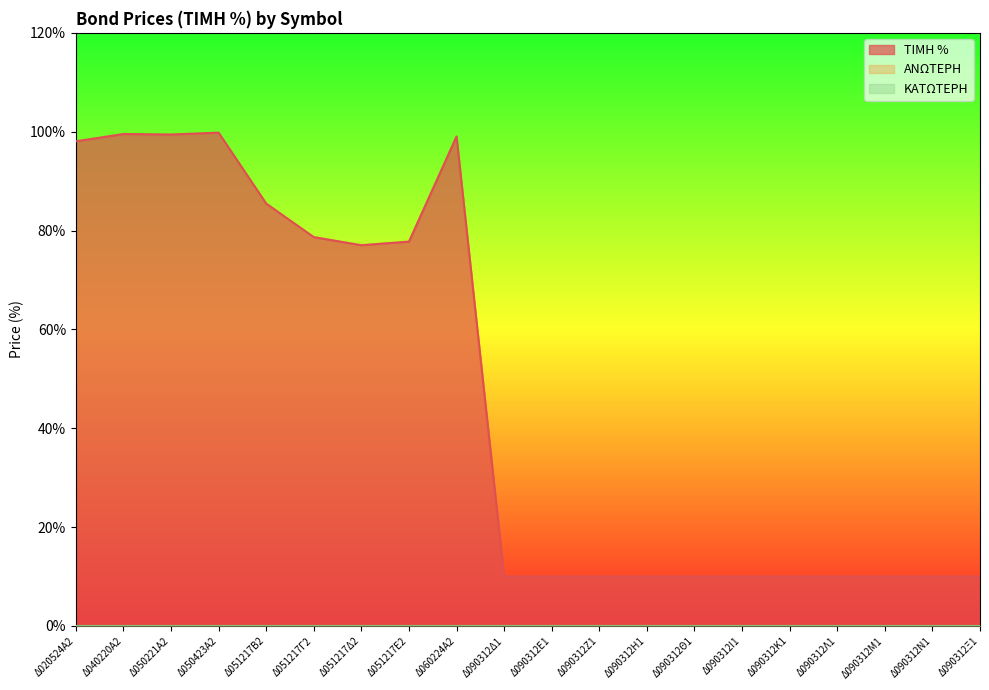

At how many categories does at least one series exceed 19?

9